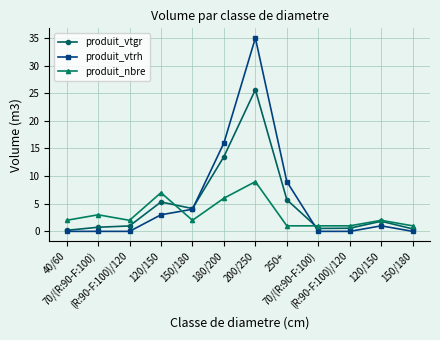

What is the value of the produit_vtrh point at the 11th from the left?

3.0